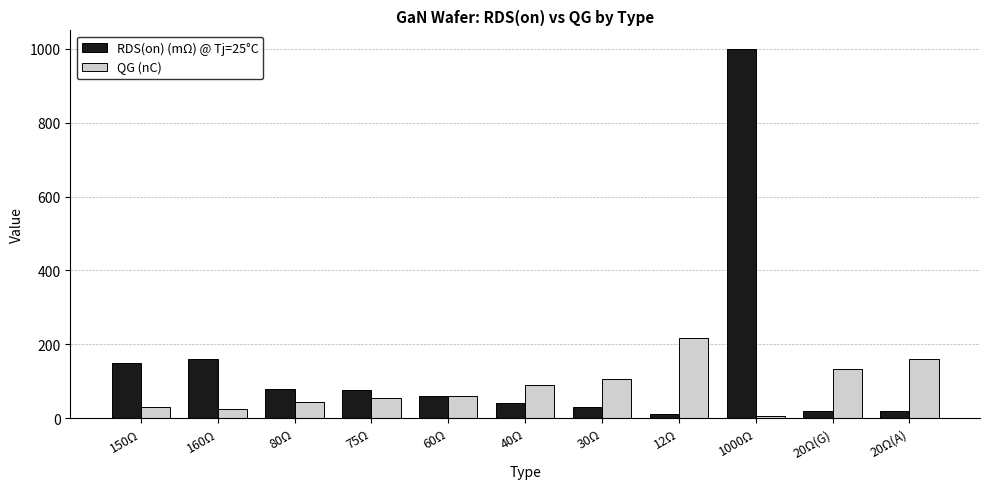

Reading left to right, transcribe all the data shown in this chart.

RDS(on) (mΩ) @ Tj=25°C: 150Ω=150.0	160Ω=160.0	80Ω=80.0	75Ω=75.0	60Ω=60.0	40Ω=40.0	30Ω=30.0	12Ω=12.0	1000Ω=1000.0	20Ω(G)=20.0	20Ω(A)=20.0
QG (nC): 150Ω=29.0	160Ω=24.0	80Ω=45.0	75Ω=54.0	60Ω=61.0	40Ω=90.5	30Ω=106.4	12Ω=216.1	1000Ω=7.0	20Ω(G)=133.0	20Ω(A)=159.0